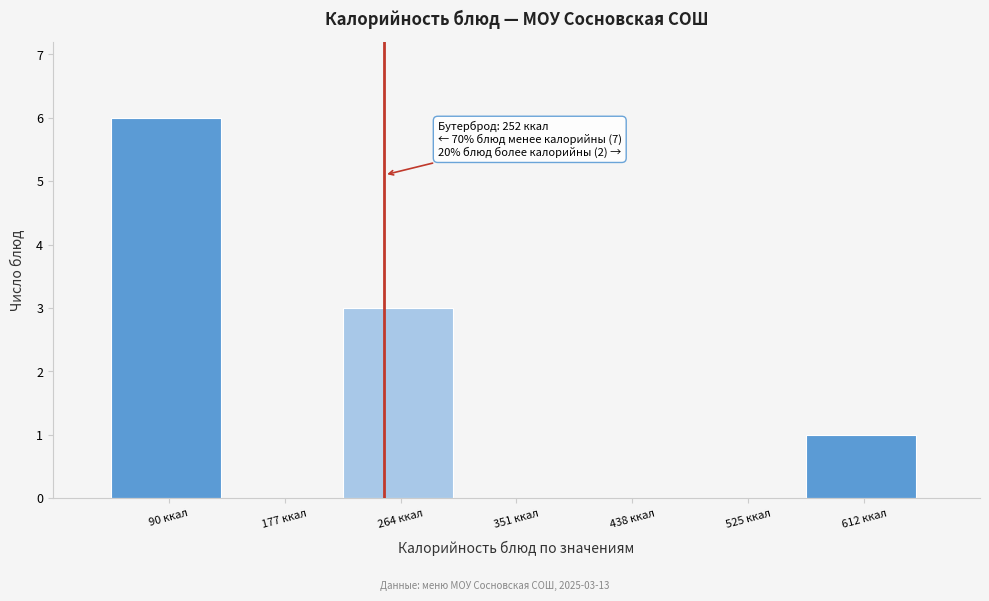

Which range on the x-axis has the tallest bar?

50 to 130